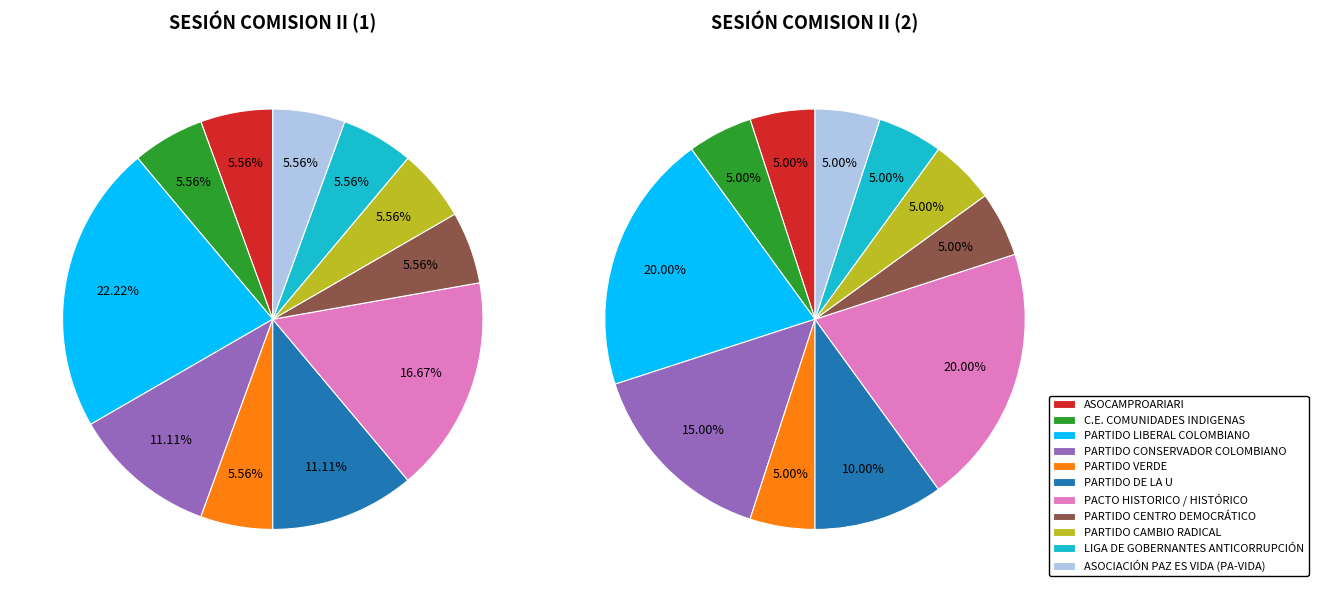

To the nearest percent, what portion does PARTIDO CAMBIO RADICAL represent?

5%